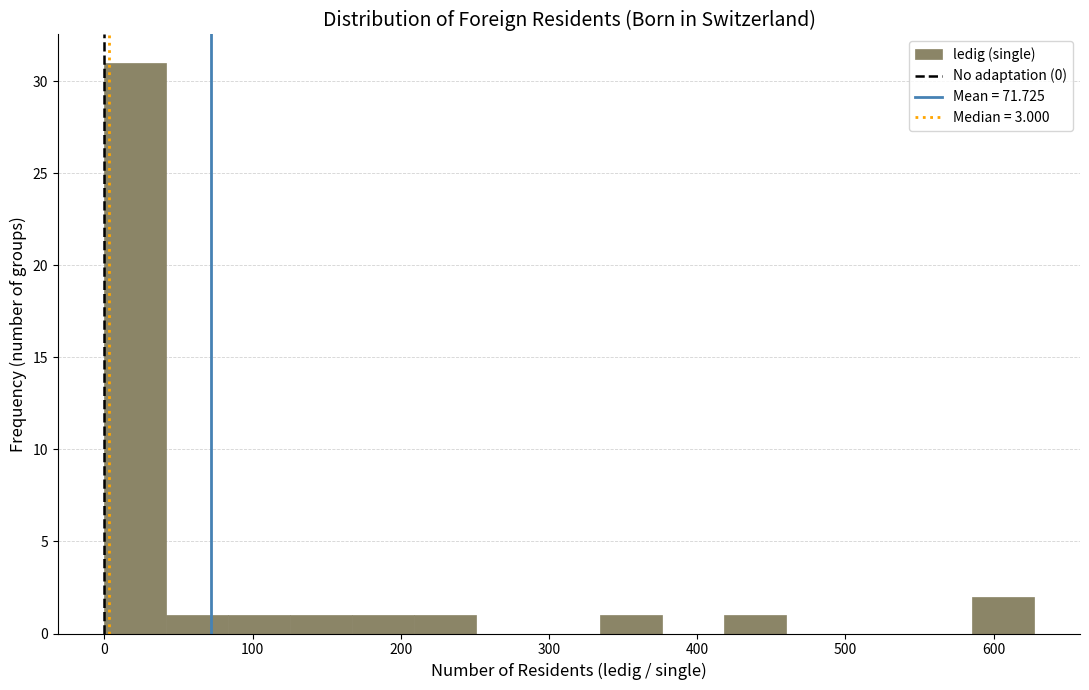

Over which range of the x-axis is the bar tallest?

0 to 40